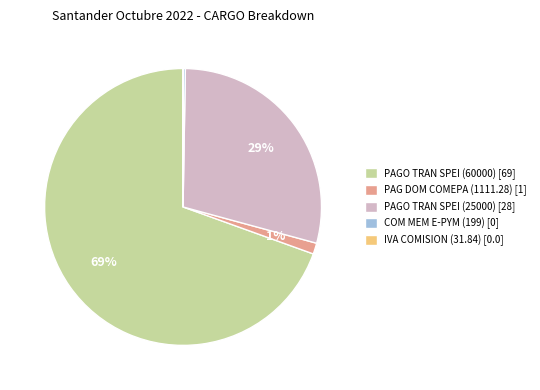

Do PAG DOM COMEPA (1111.28) [1] and PAGO TRAN SPEI (25000) [28] together represent more than half of the pie?

No